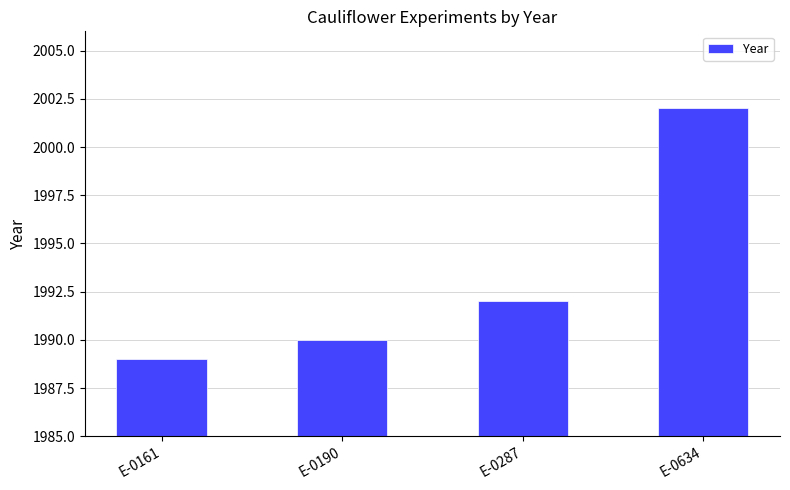

Reading left to right, transcribe all the data shown in this chart.

E-0161=1989	E-0190=1990	E-0287=1992	E-0634=2002